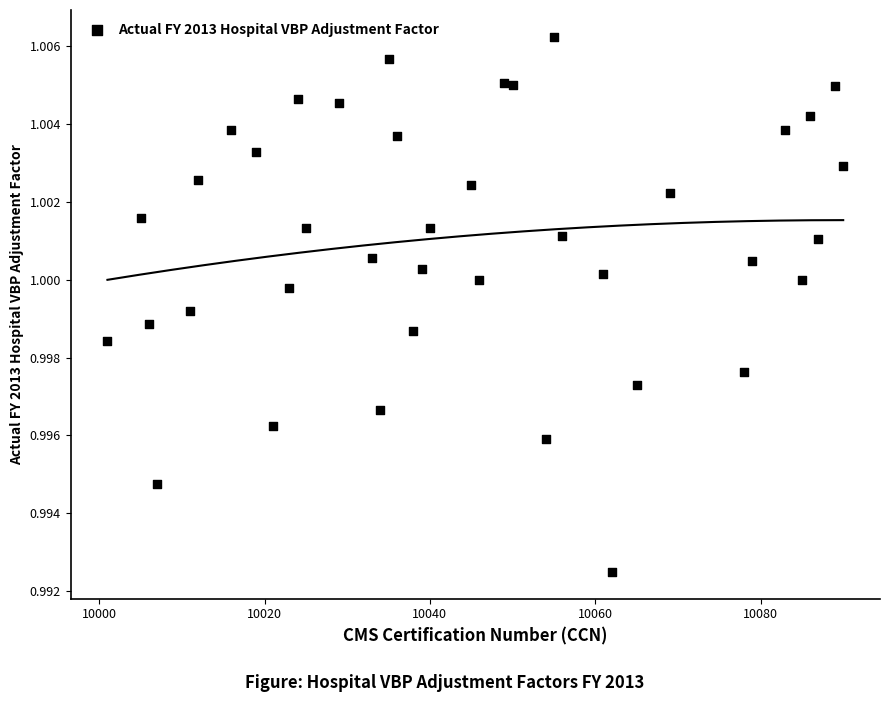

What is the range of X values (max minus min)?

89.0